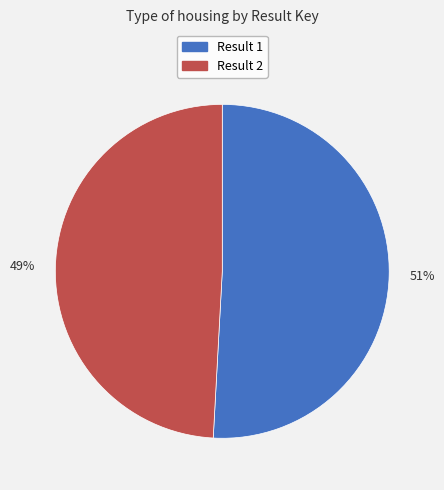

Between 49% and 51%, which is larger?

51%